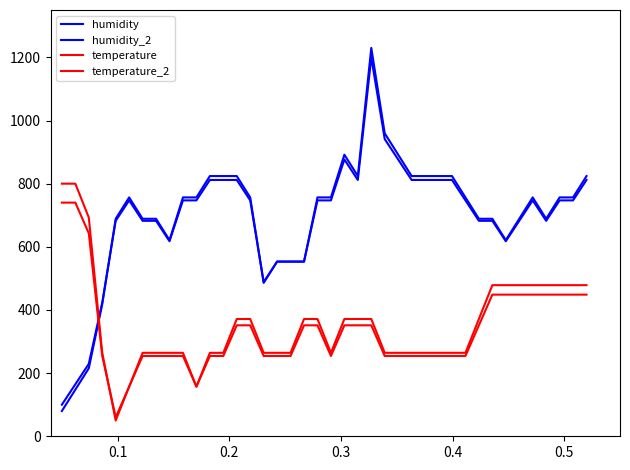

Which series has the largest total across all categories?

humidity